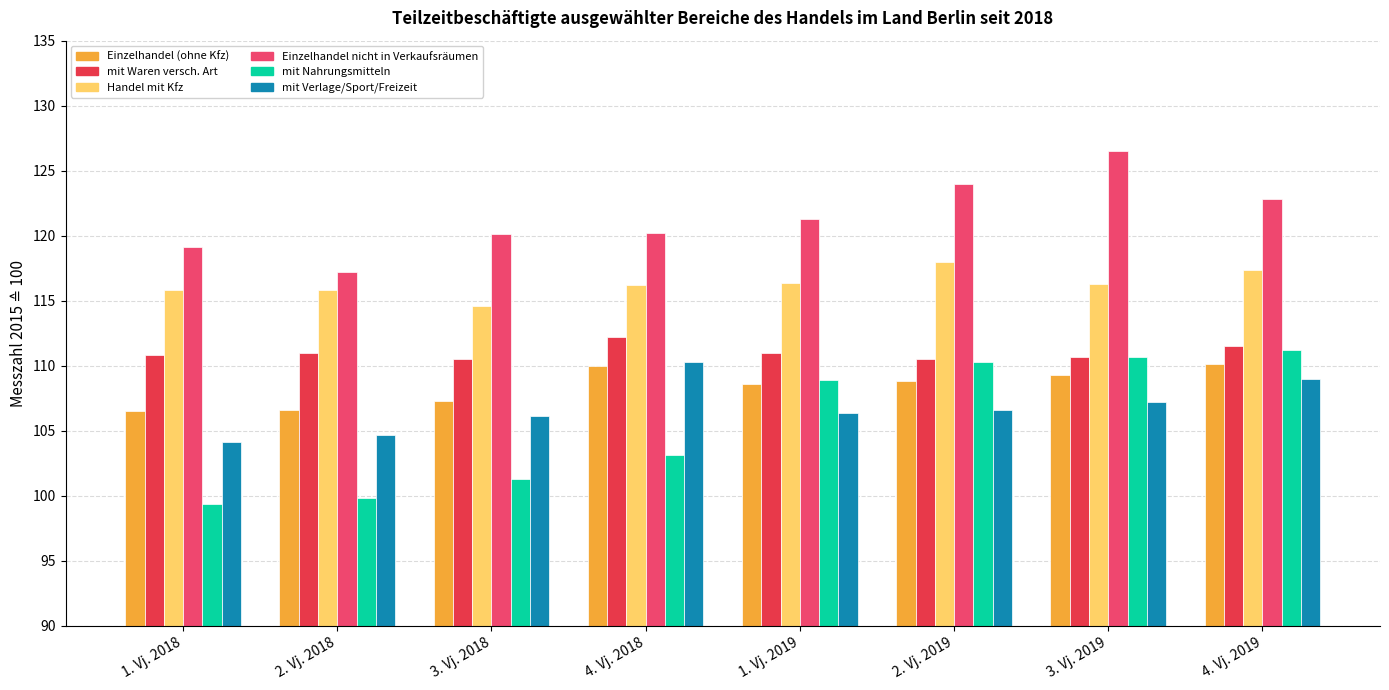

What is the greatest value displayed?

126.5